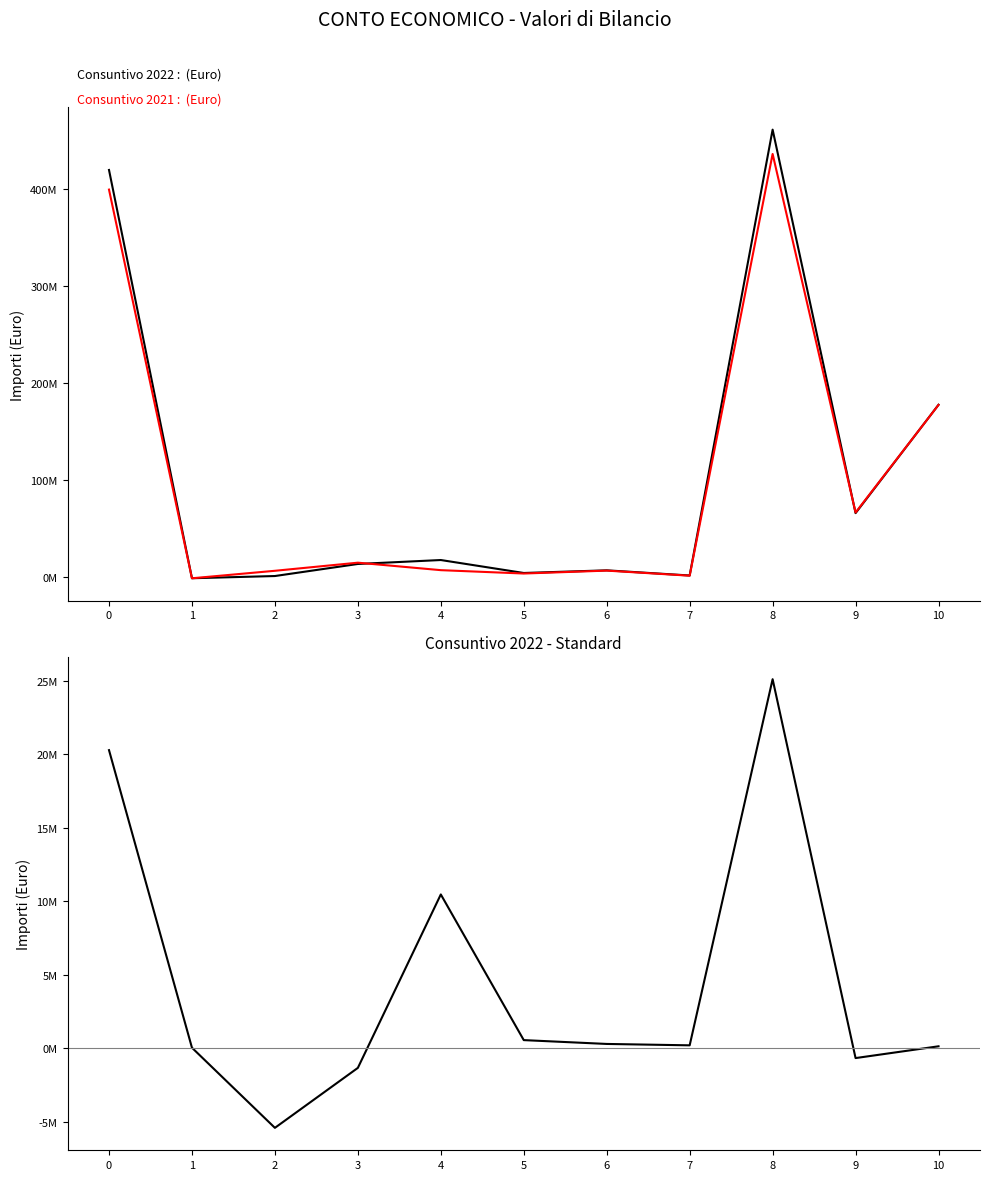

How many interior local valleys does the Consuntivo 2022 series have?

4